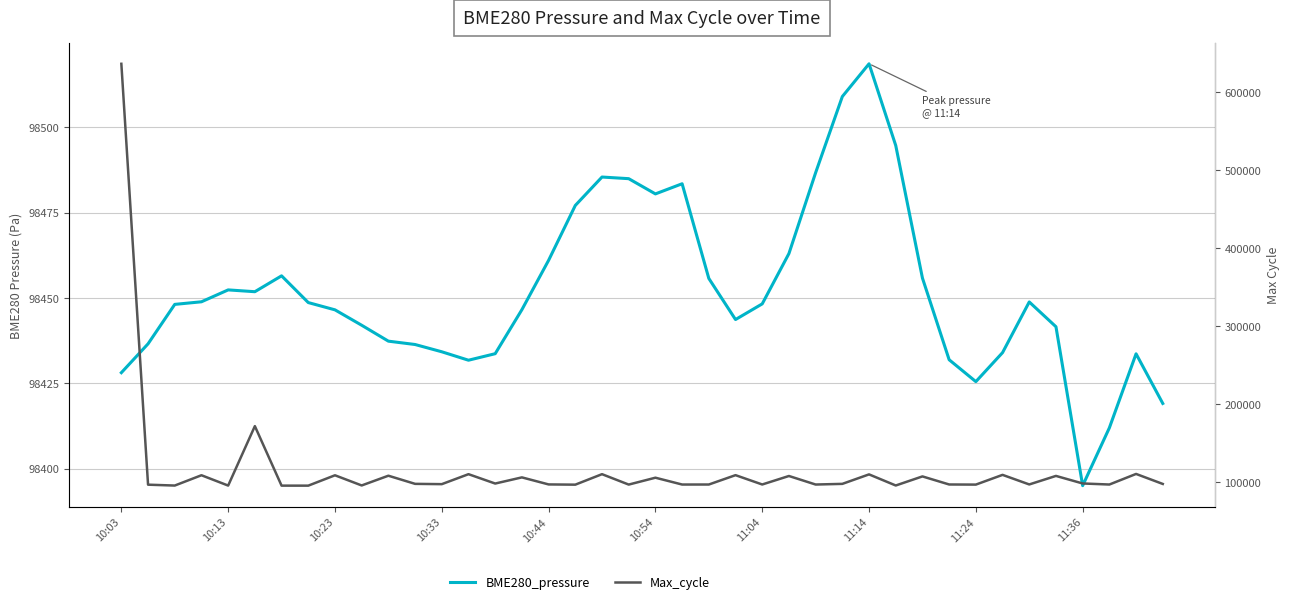

Which series has the largest total across all categories?

Max_cycle